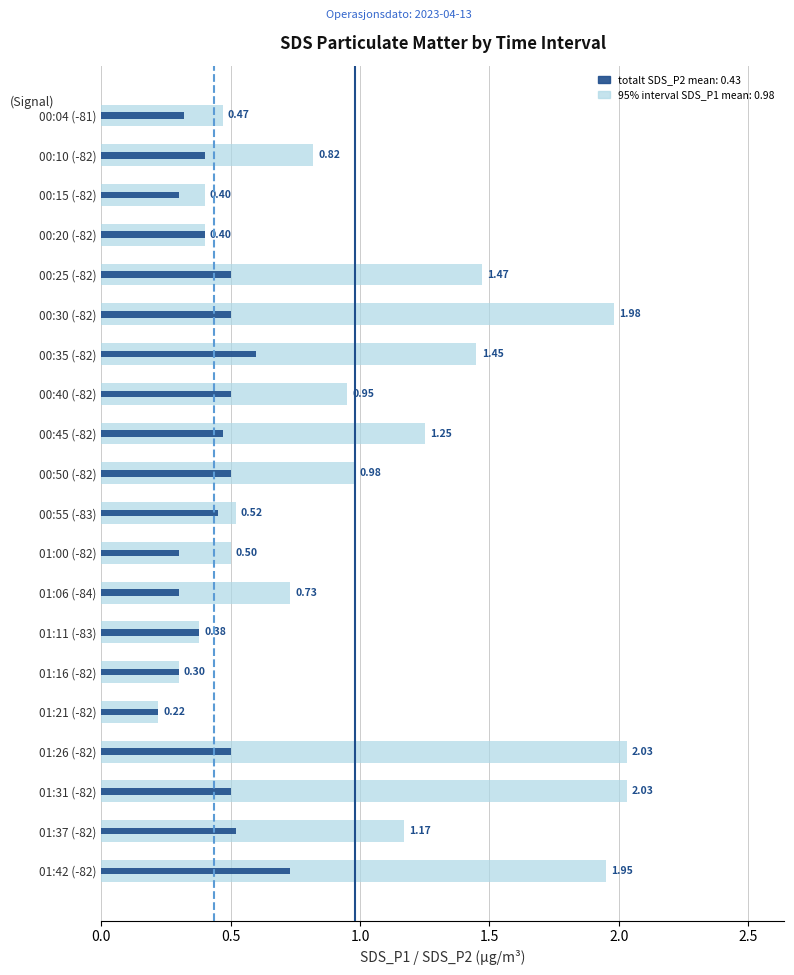

True or false: SDS_P1 has a value of 0.5 at 01:31 (-82).

False